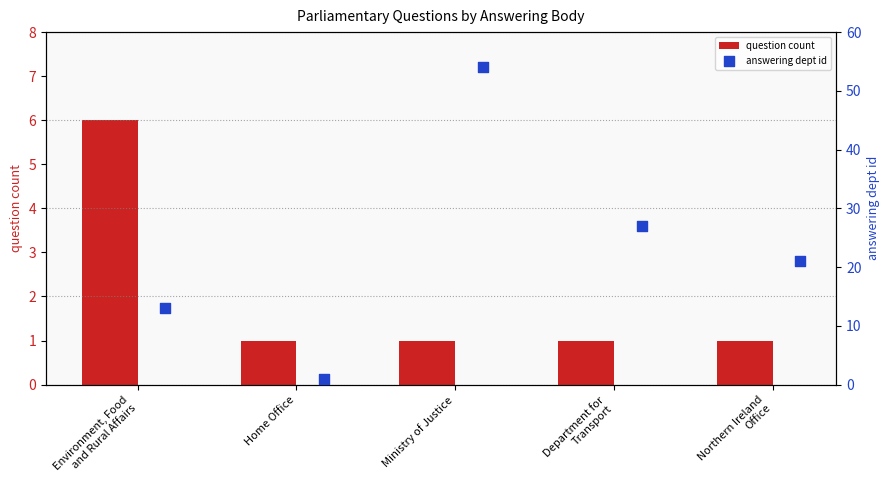

True or false: question count has a value of 0 at Home Office.

False